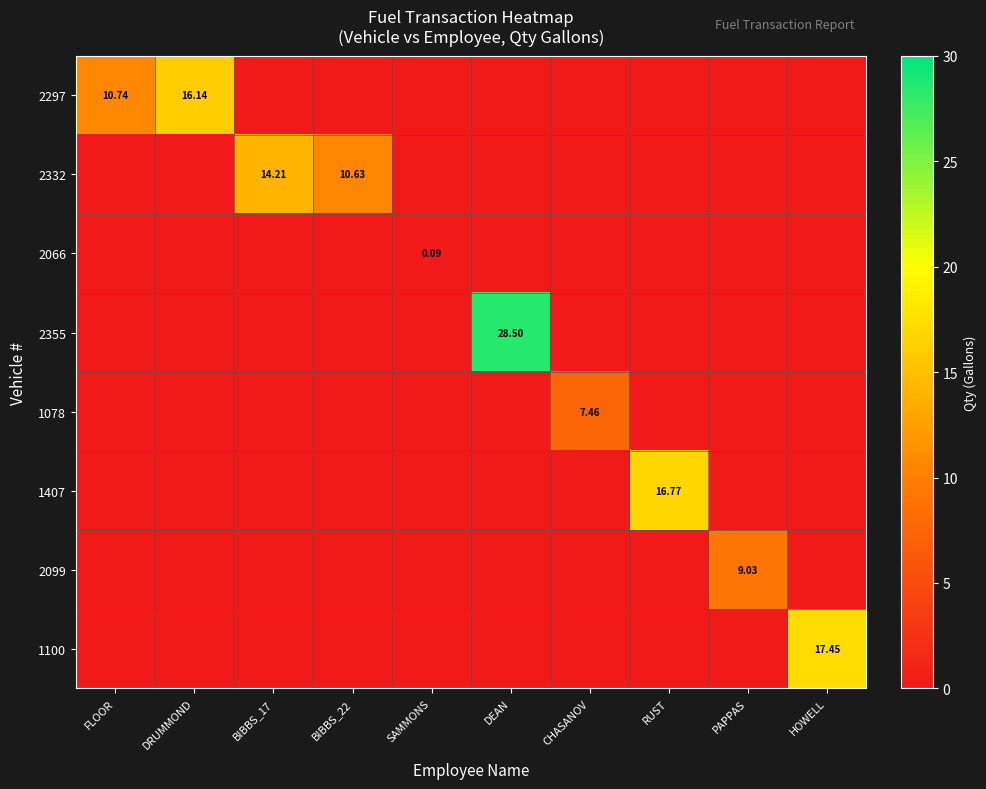

Is the value of 1100 at HOWELL greater than the value of 1407 at CHASANOV?

Yes